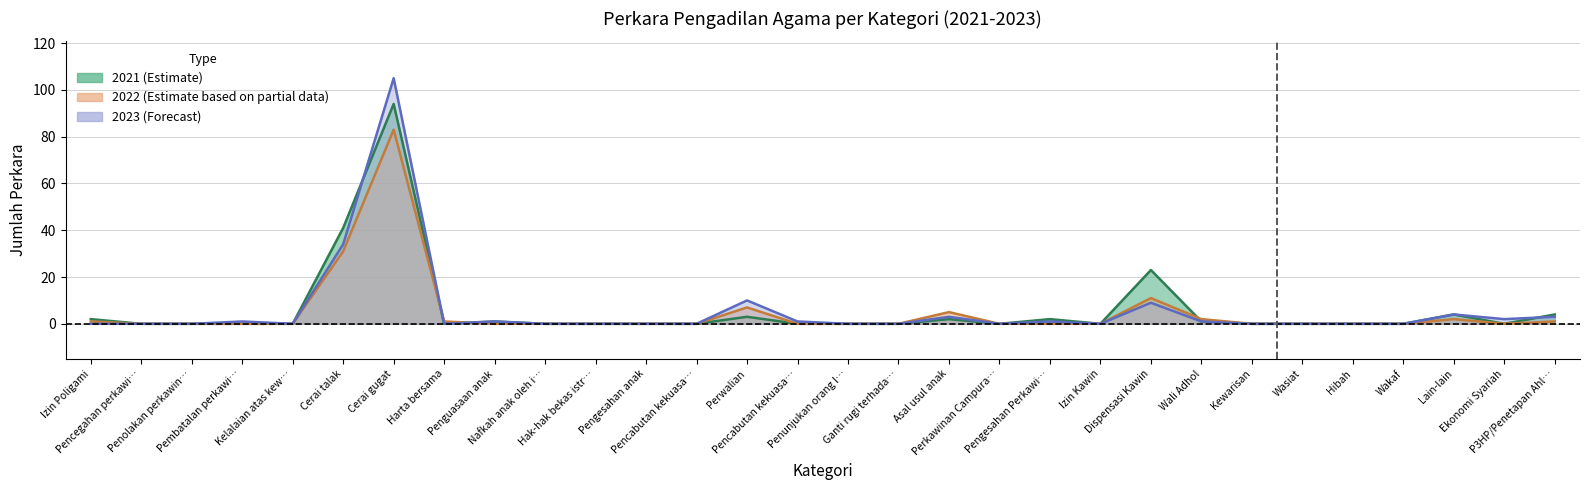

Between Pembatalan perkawi… and Nafkah anak oleh i…, which series saw the biggest shift?

2023